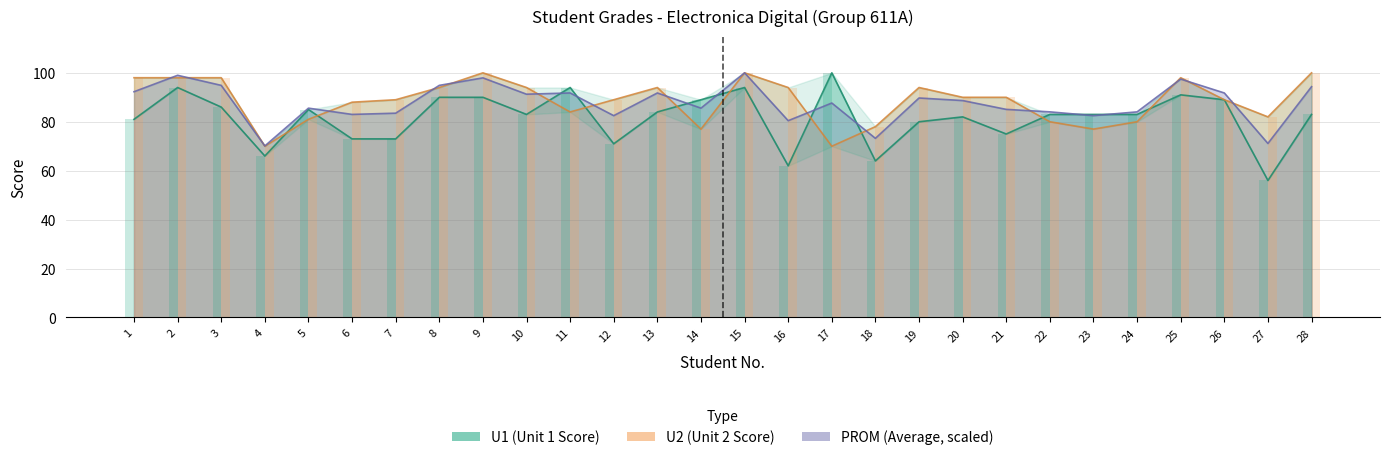

Which series has the widest spread of values?

U1